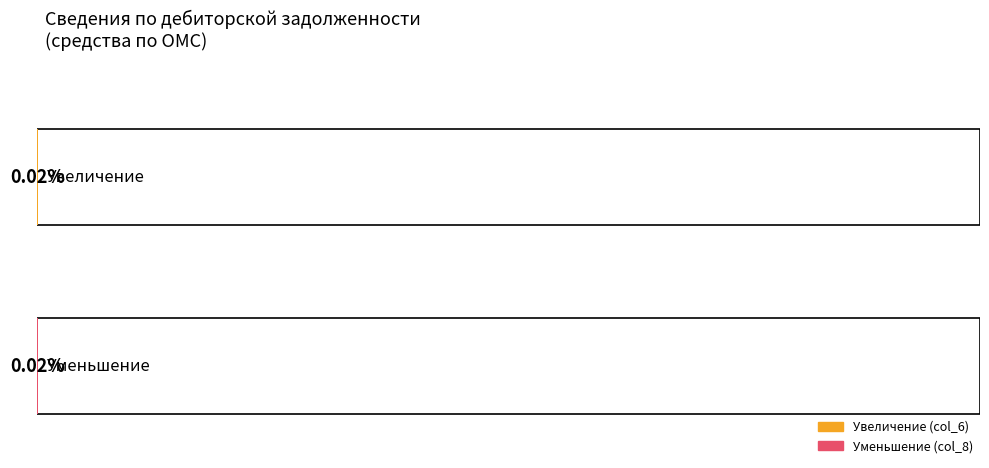

Which series has the widest spread of values?

Уменьшение (col_8)